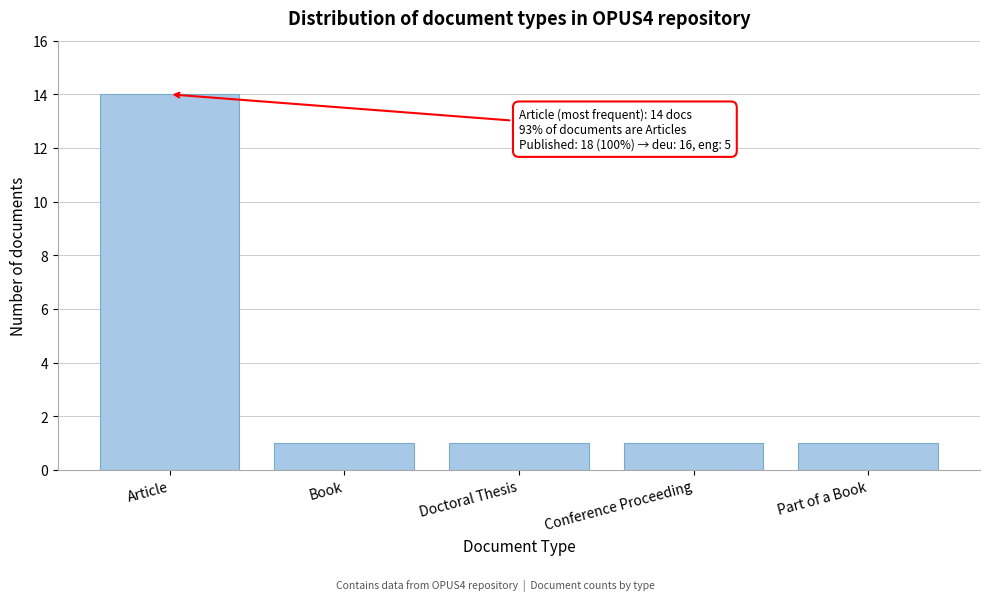

Reading left to right, what are all the values shown in this chart?

Article=14	Book=1	Doctoral Thesis=1	Conference Proceeding=1	Part of a Book=1